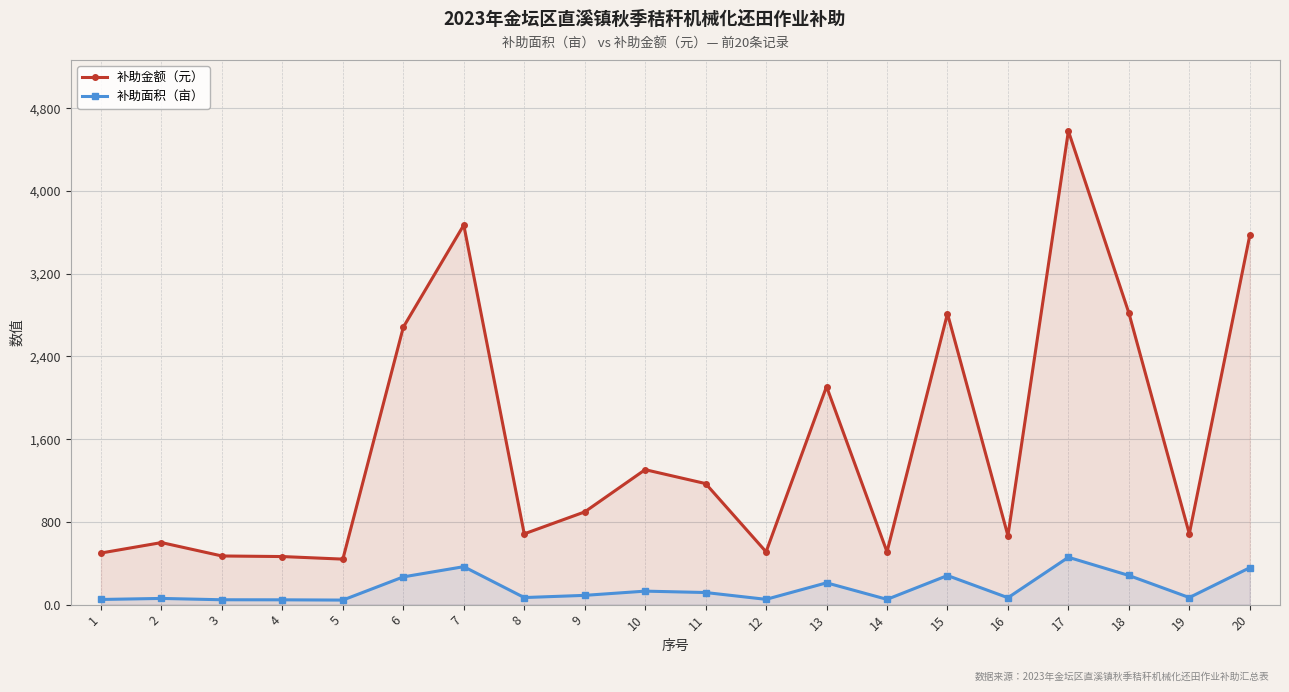

At which label is 补助面积（亩） closest to 251?

6